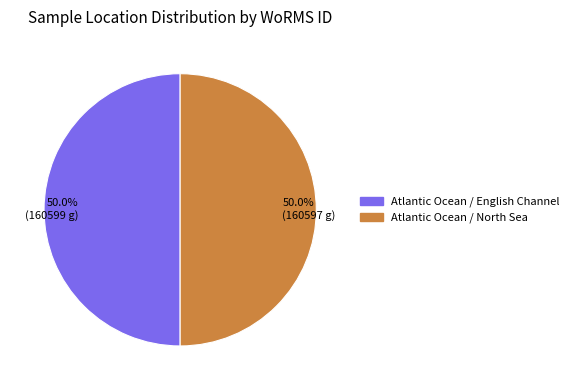

How much of the chart is everything except Atlantic Ocean / North Sea?

50.0%